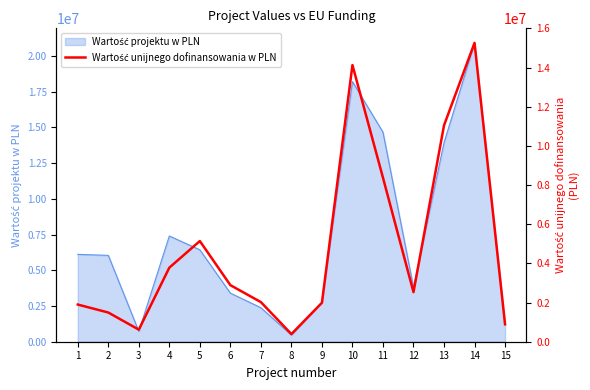

What is the value of the 5th point from the left?

5142500.0